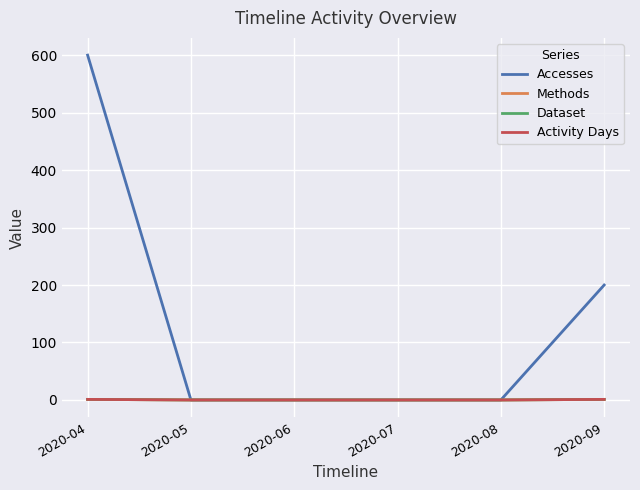

Does the chart display data point markers on the line(s)?

No